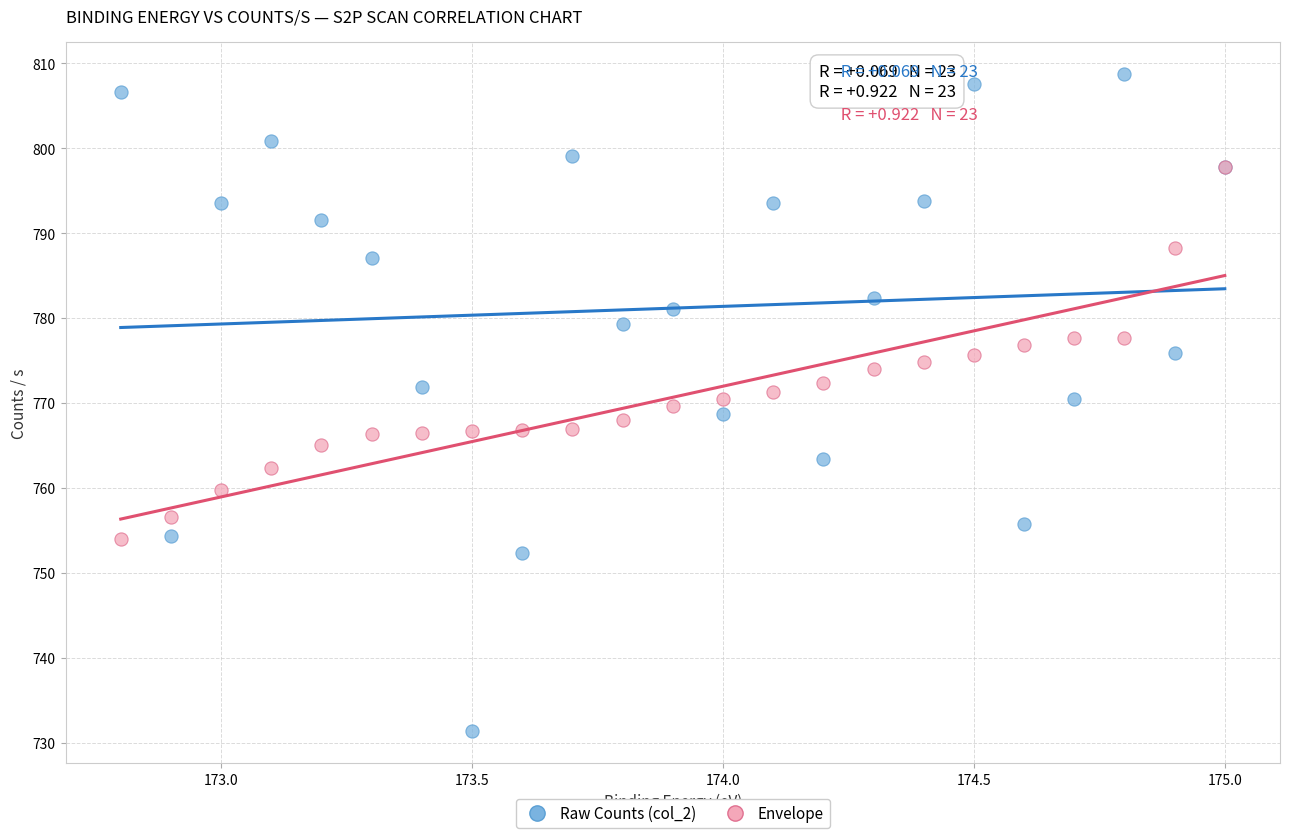

Which series reaches the maximum Y coordinate?

Raw Counts (col_2)